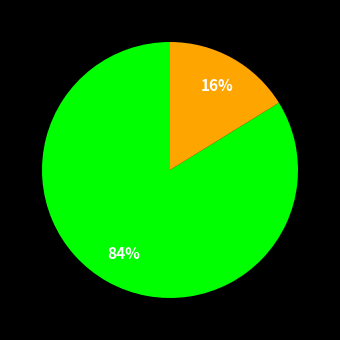

Is there any slice that represents more than half of the pie?

Yes